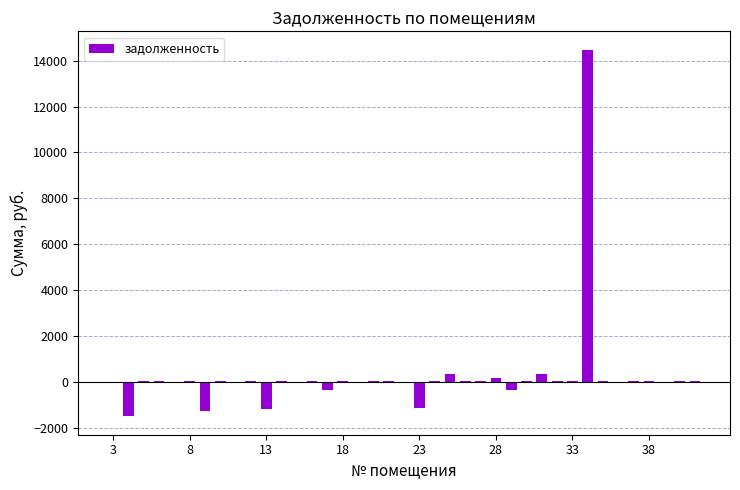

What is the sum of all values?

10028.5